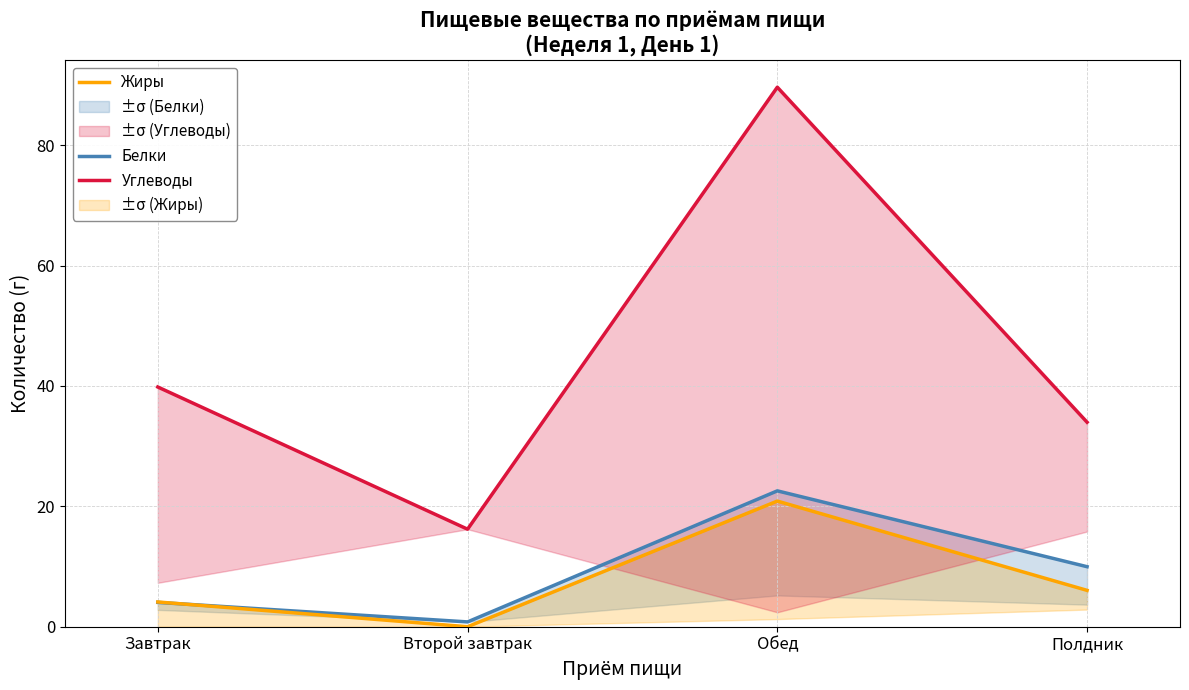

What is the label of the 4th point from the right?

Завтрак